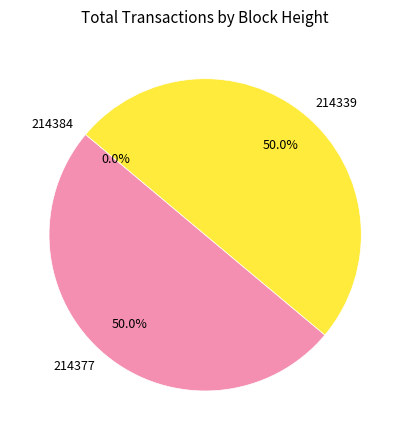

Which slice is the smallest?

214384